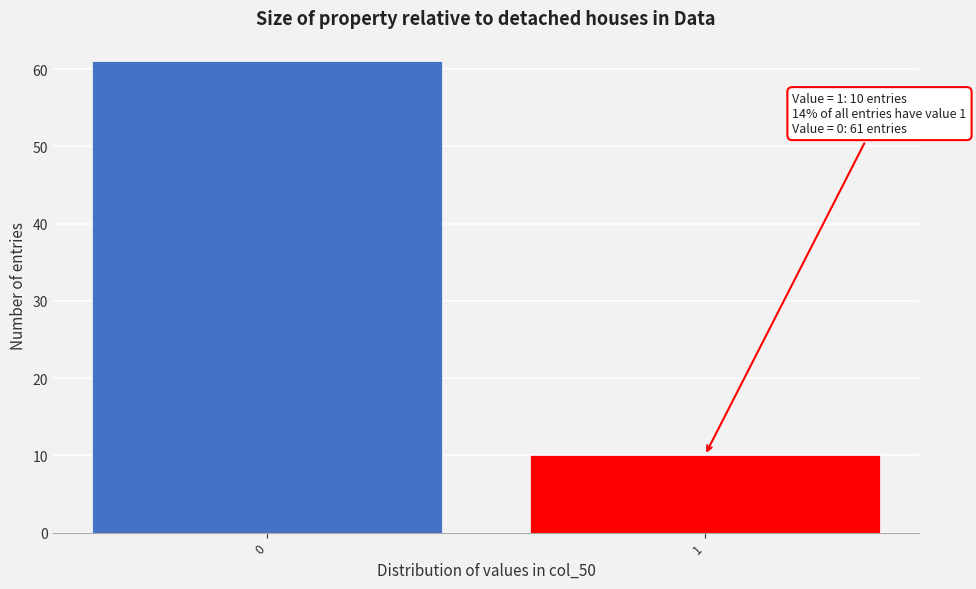

Reading left to right, extract all data points from this chart.

0=61	1=10